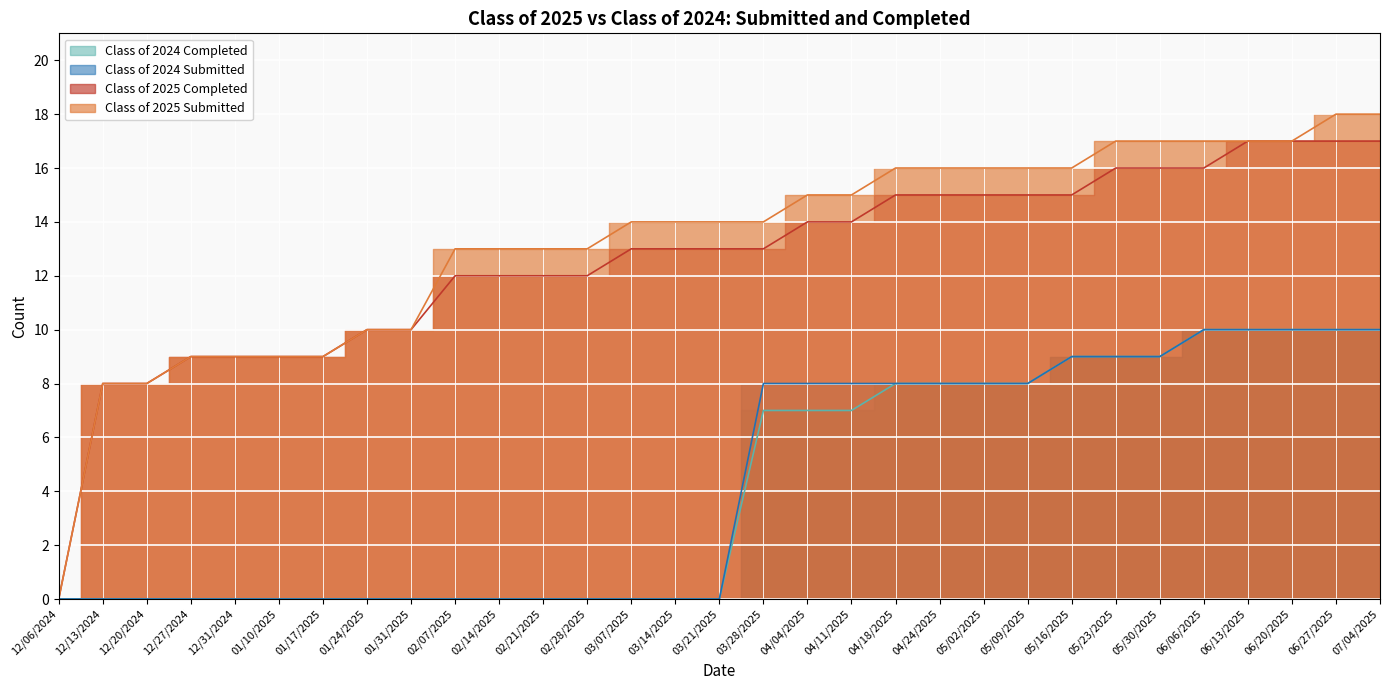

What is the difference between the Class of 2025 Completed values at 05/02/2025 and 06/20/2025?

2